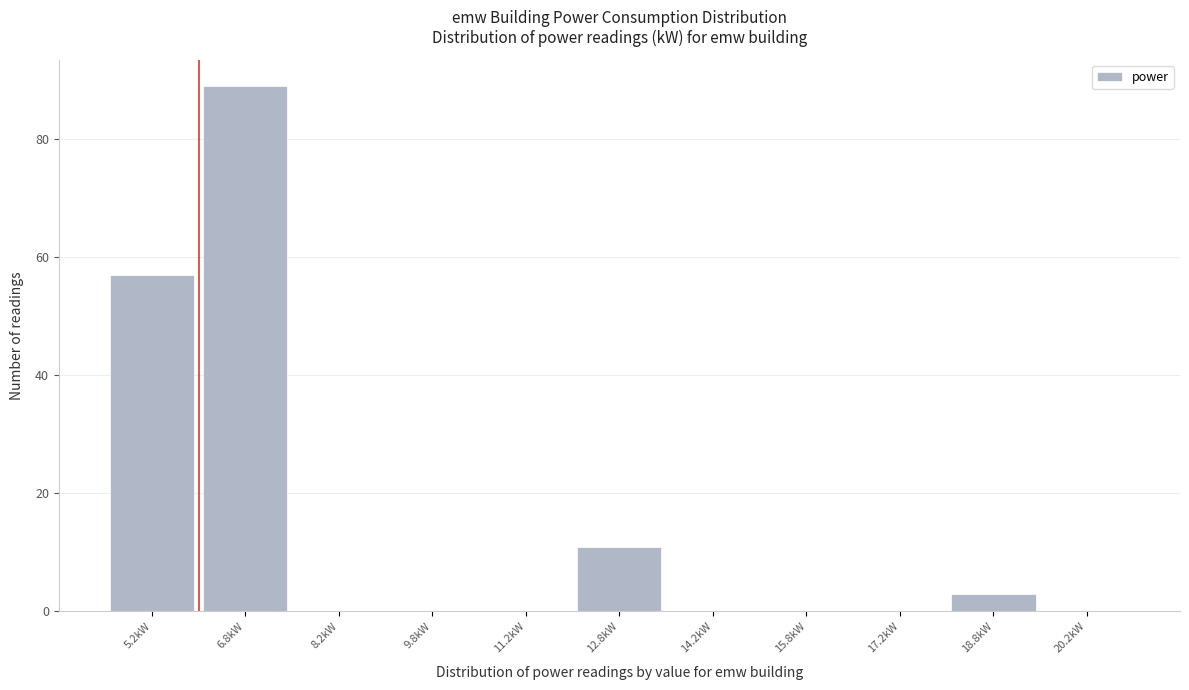

Over which range of the x-axis is the bar tallest?

6.0 to 7.5